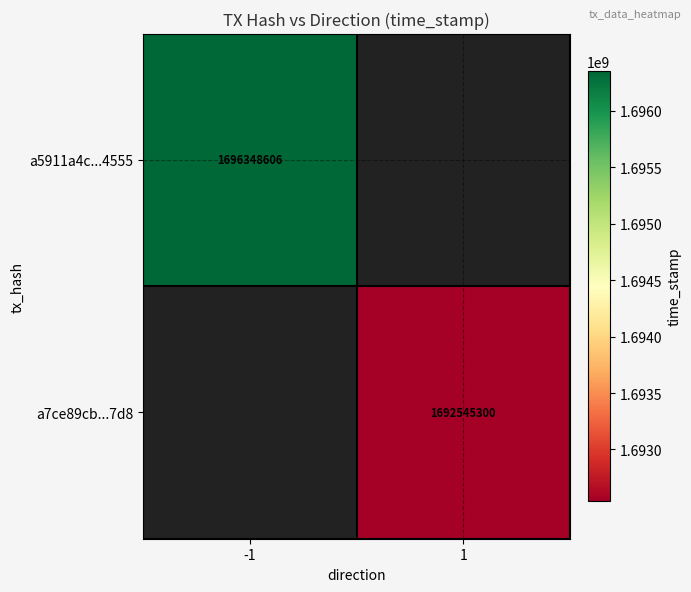

True or false: a7ce89cb...7d8 has a value of 2918094023 at 1.

False